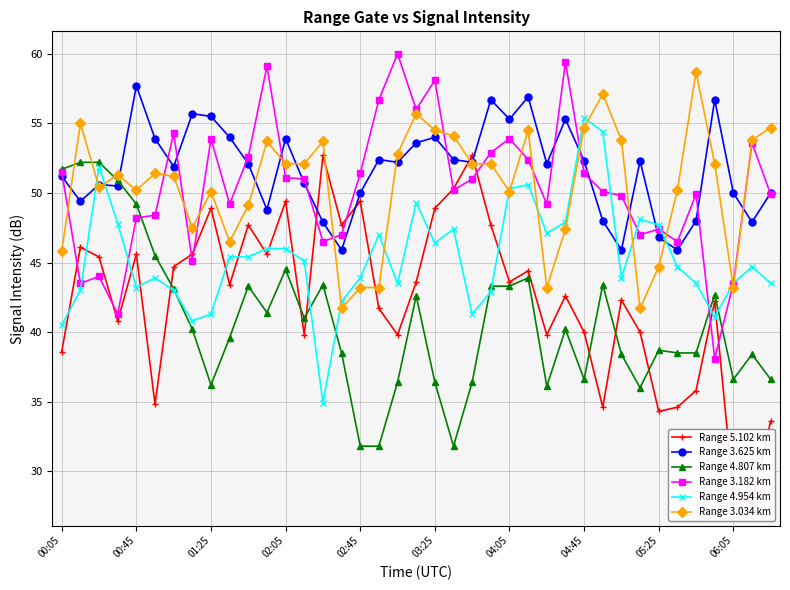

After their last crossing, which series has the higher values: Range 5.102 km or Range 4.807 km?

Range 4.807 km